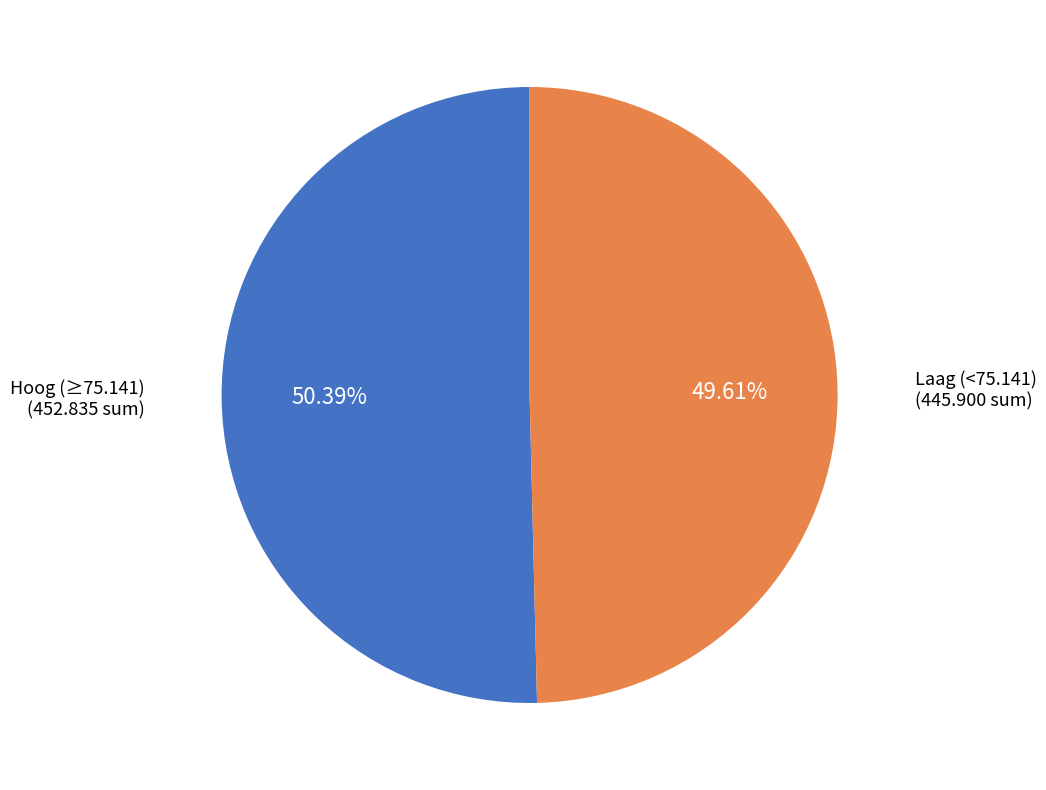

How many slices are in this pie chart?

2